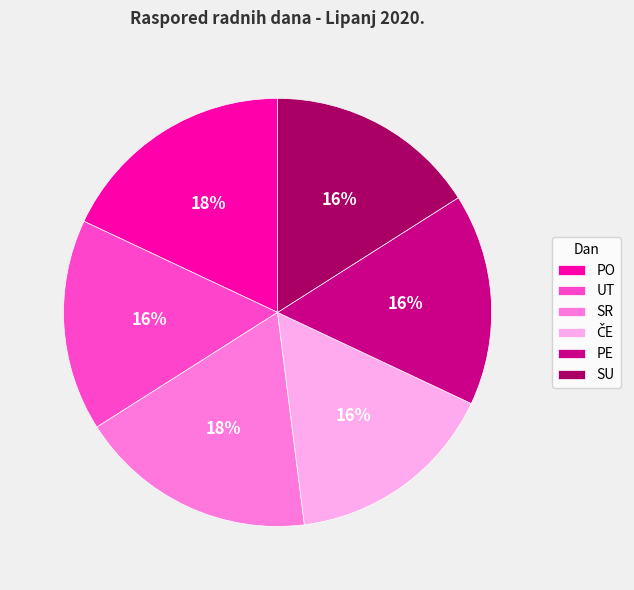

Is there any slice that represents more than half of the pie?

No